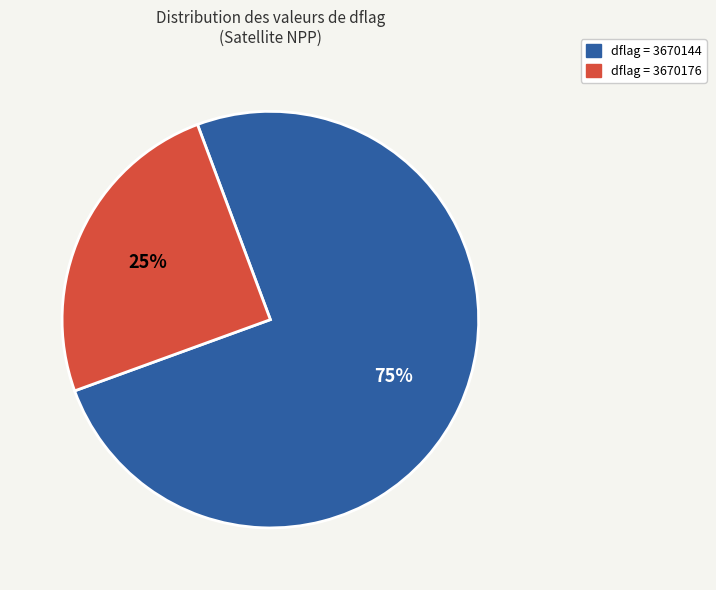

Which slice represents more than half of the pie?

dflag = 3670144